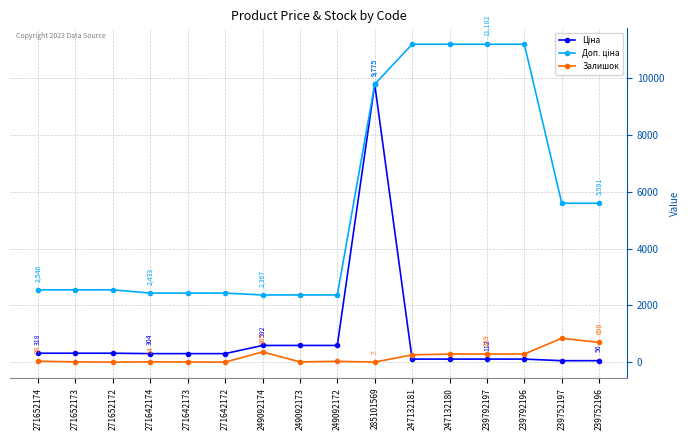

At how many categories does at least one series exceed 6284?

5